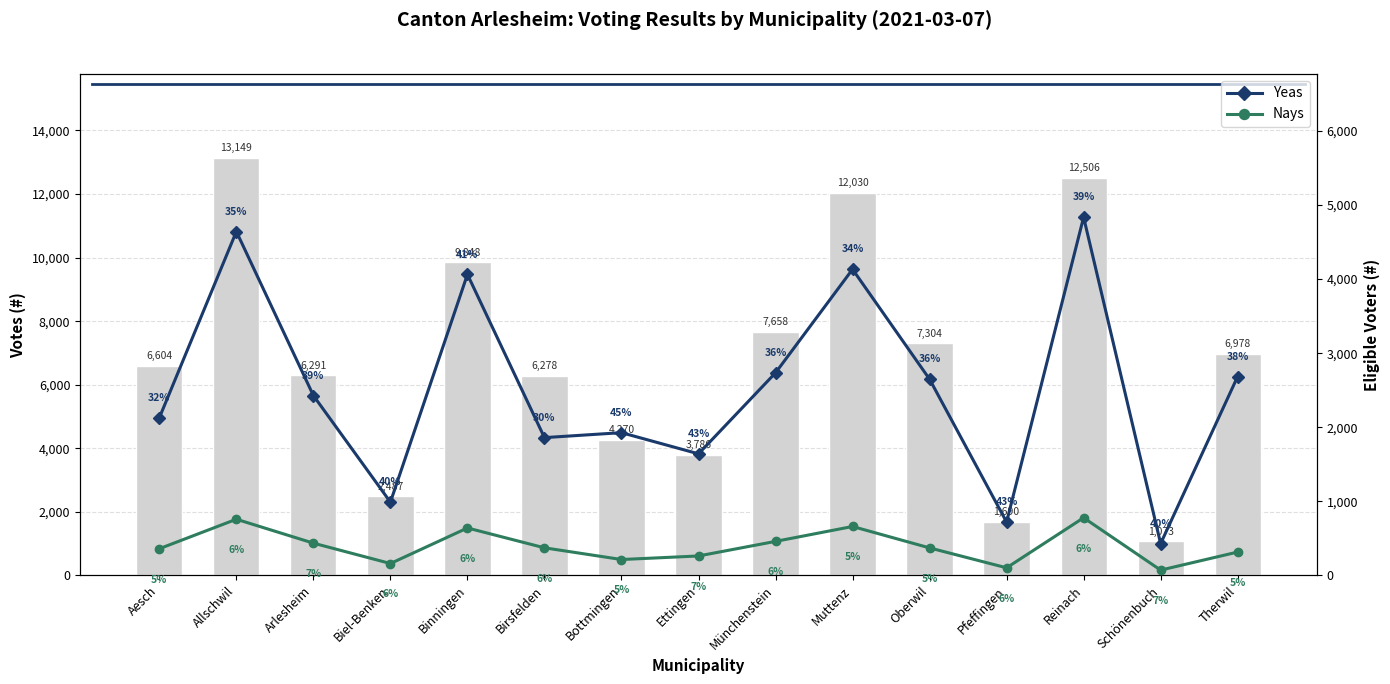

What is the total value across all series at Binningen?

4704